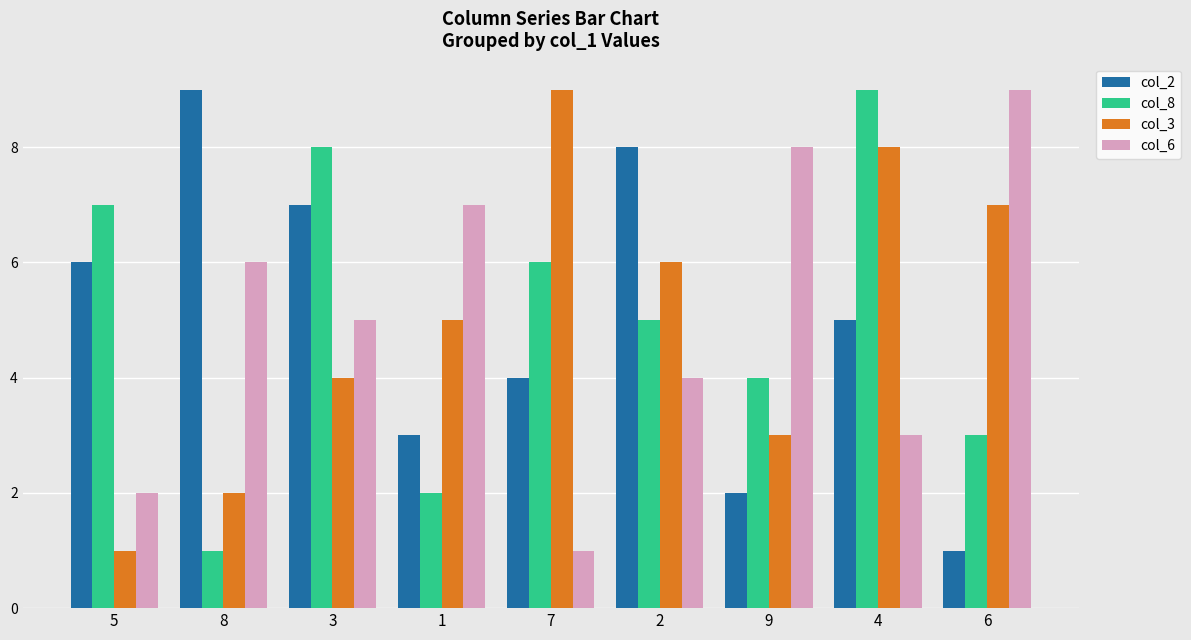

What is the label of the 6th bar from the right?

1